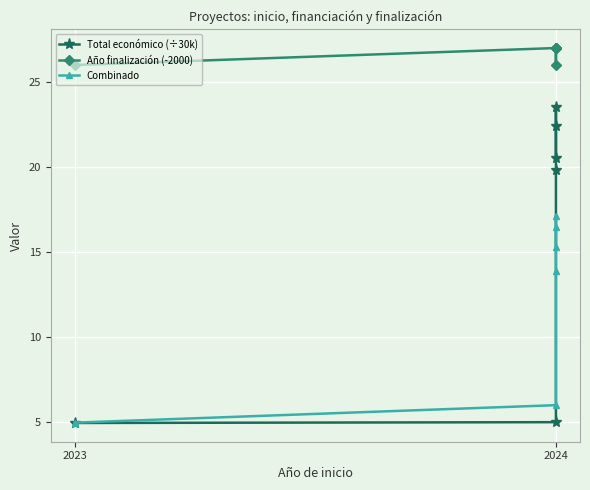

At how many categories does at least one series exceed 19?

6